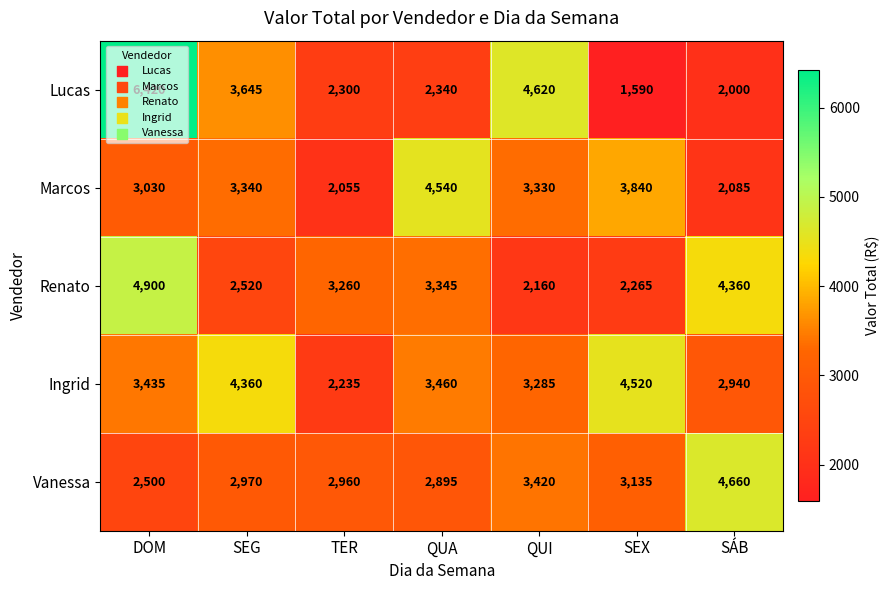

What is the sum of the Renato values at QUI and QUA?

5505